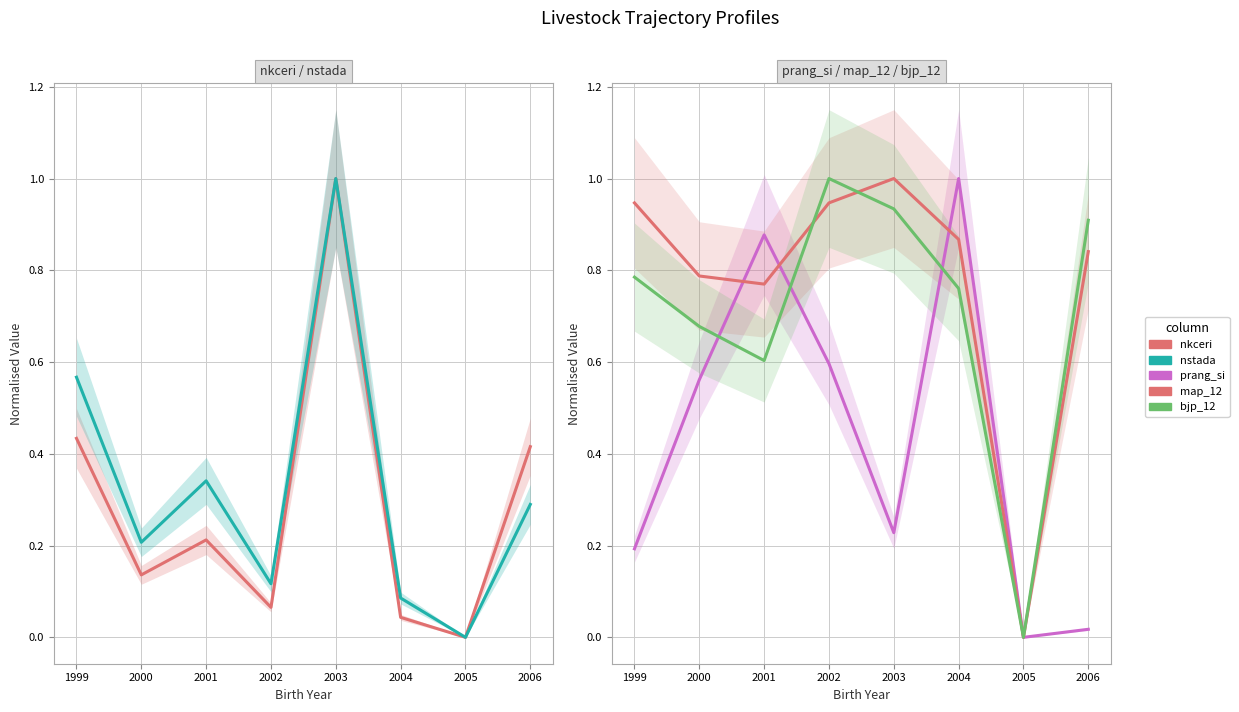

Which series has the largest total across all categories?

map_12